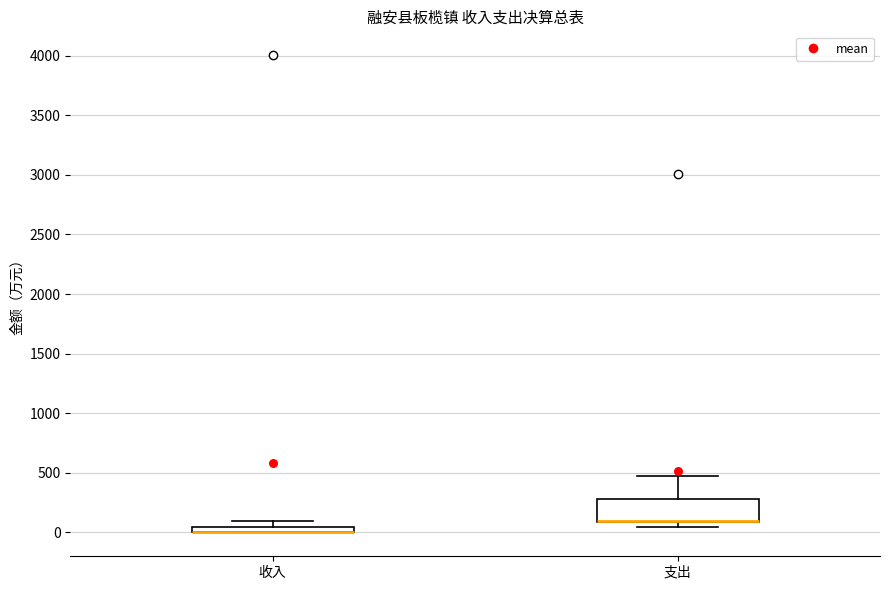

Which box is the tallest, from its lower edge to its upper edge?

支出